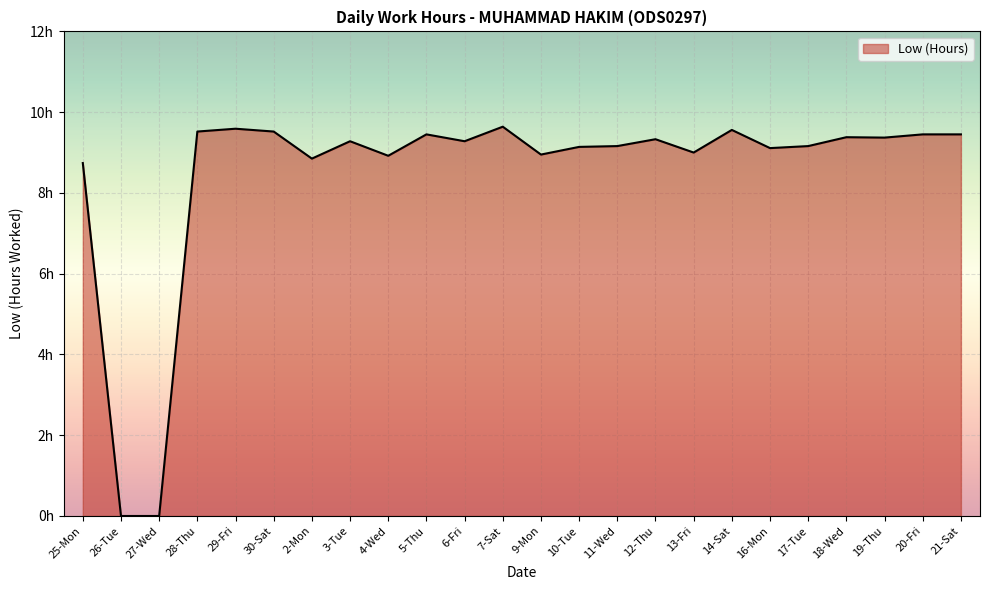

Which has a higher value, 27-Wed or 4-Wed?

4-Wed